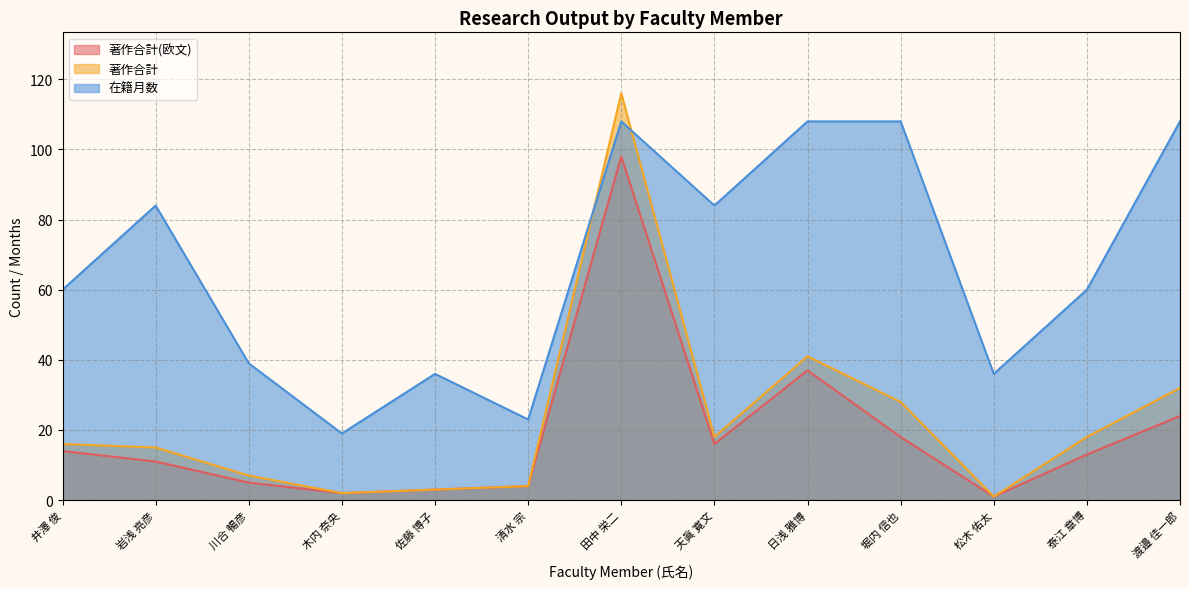

At which label does 在籍月数 first exceed 60?

岩浅 亮彦